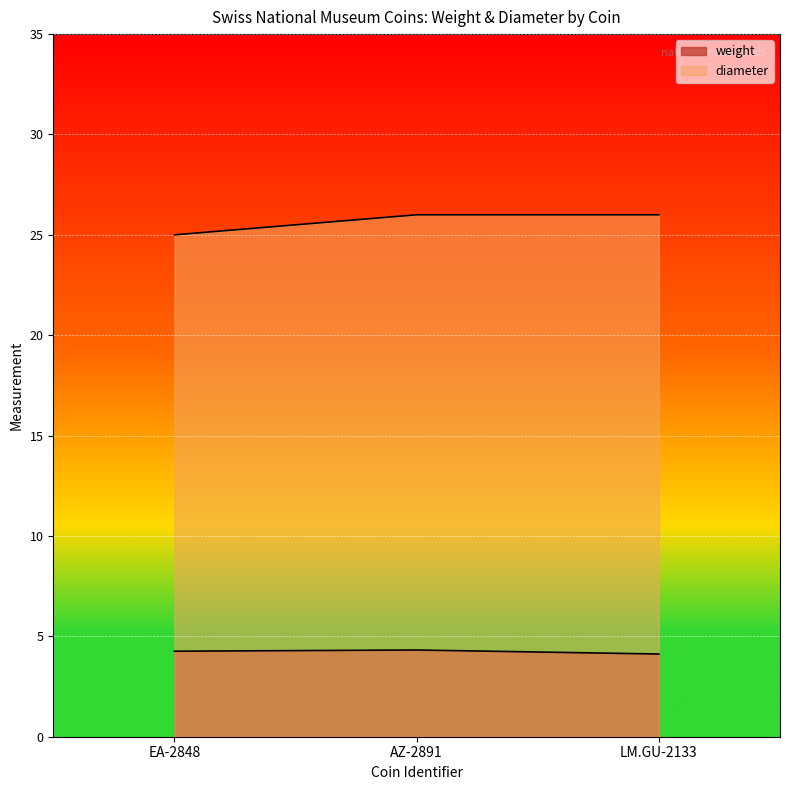

True or false: weight has a value of 6.9 at AZ-2891.

False